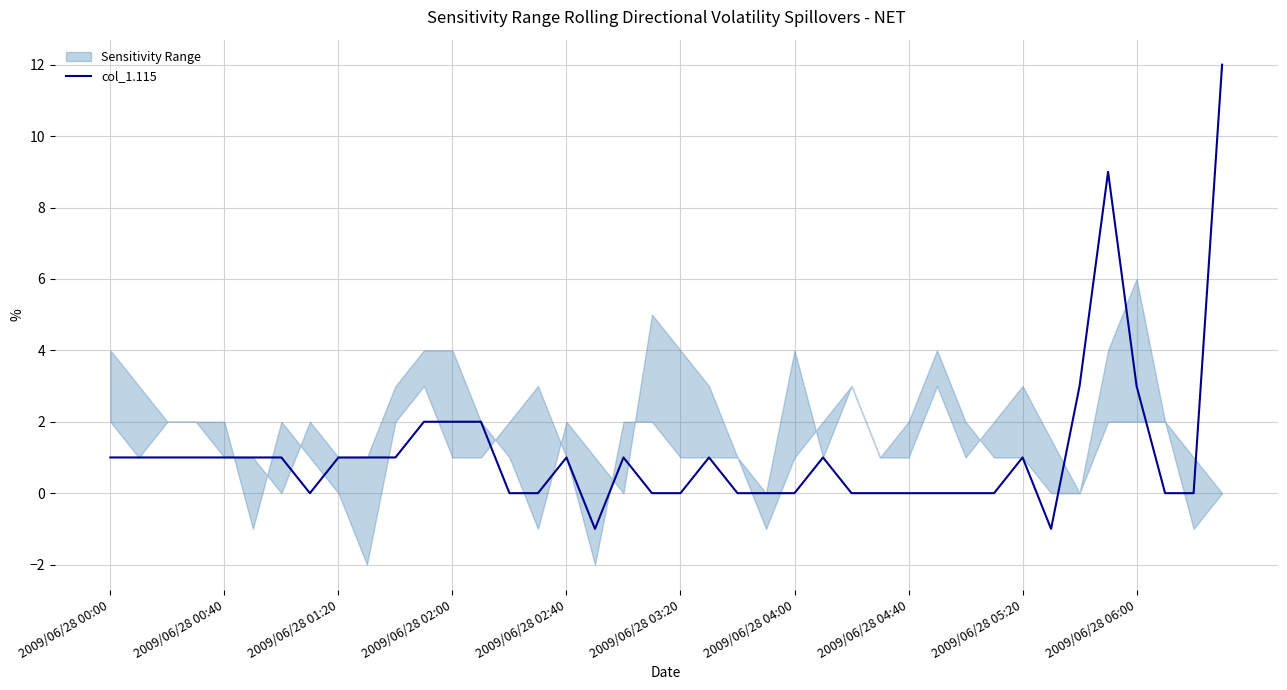

The chart shows a value of 0 at 38. True or false?

True